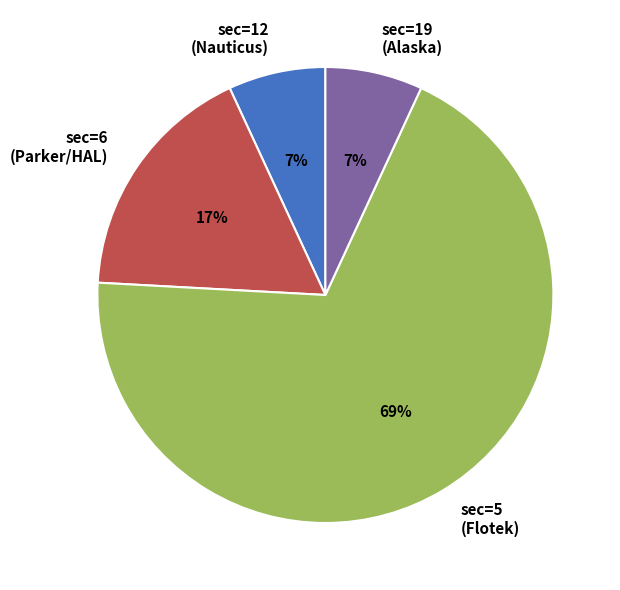

Which has a higher value, sec=12 (Nauticus) or sec=6 (Parker/HAL)?

sec=6 (Parker/HAL)